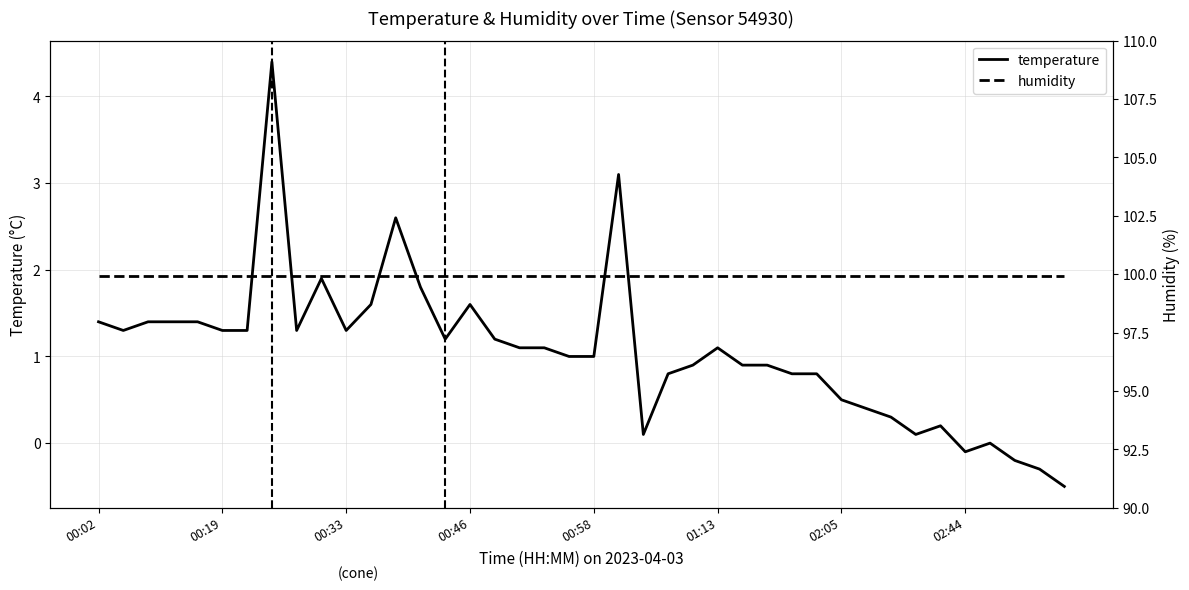

What is the maximum value for temperature?

4.4